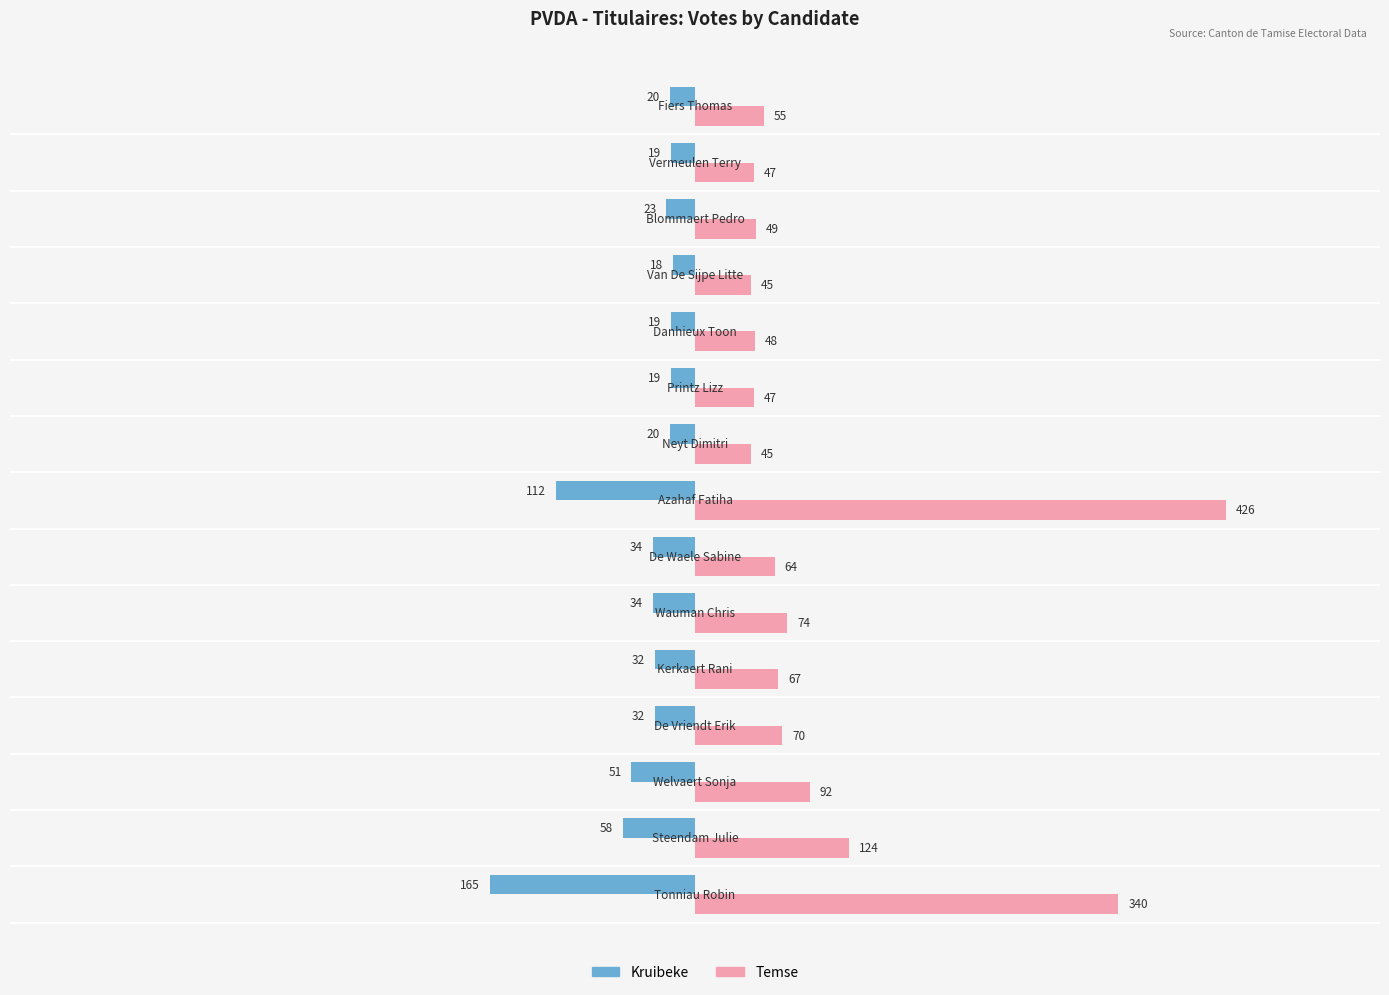

How many values in the Kruibeke series are below -32?

6